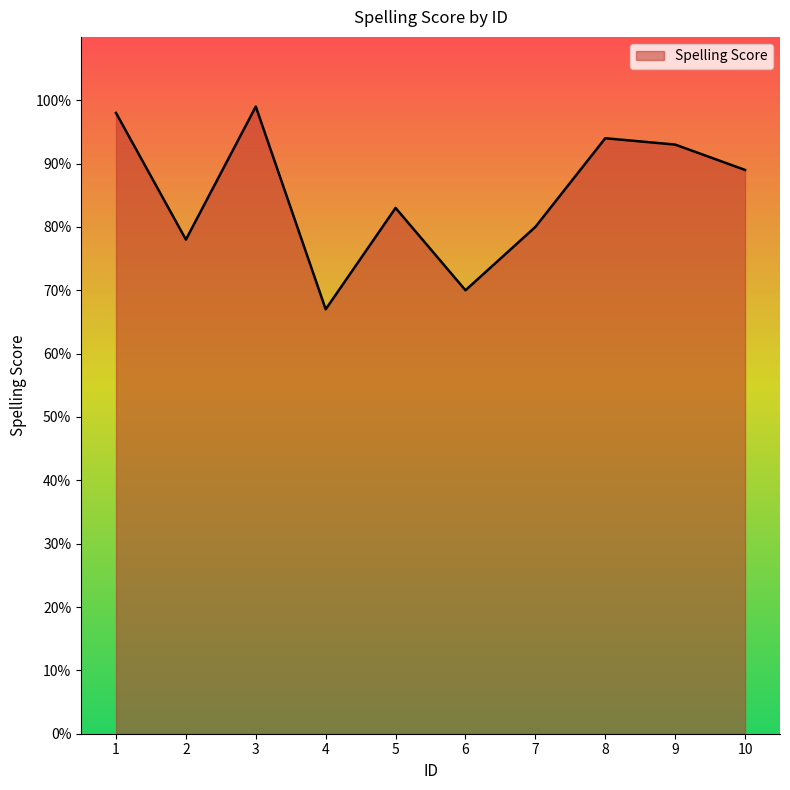

Where is the data nearest to the value 0?

4